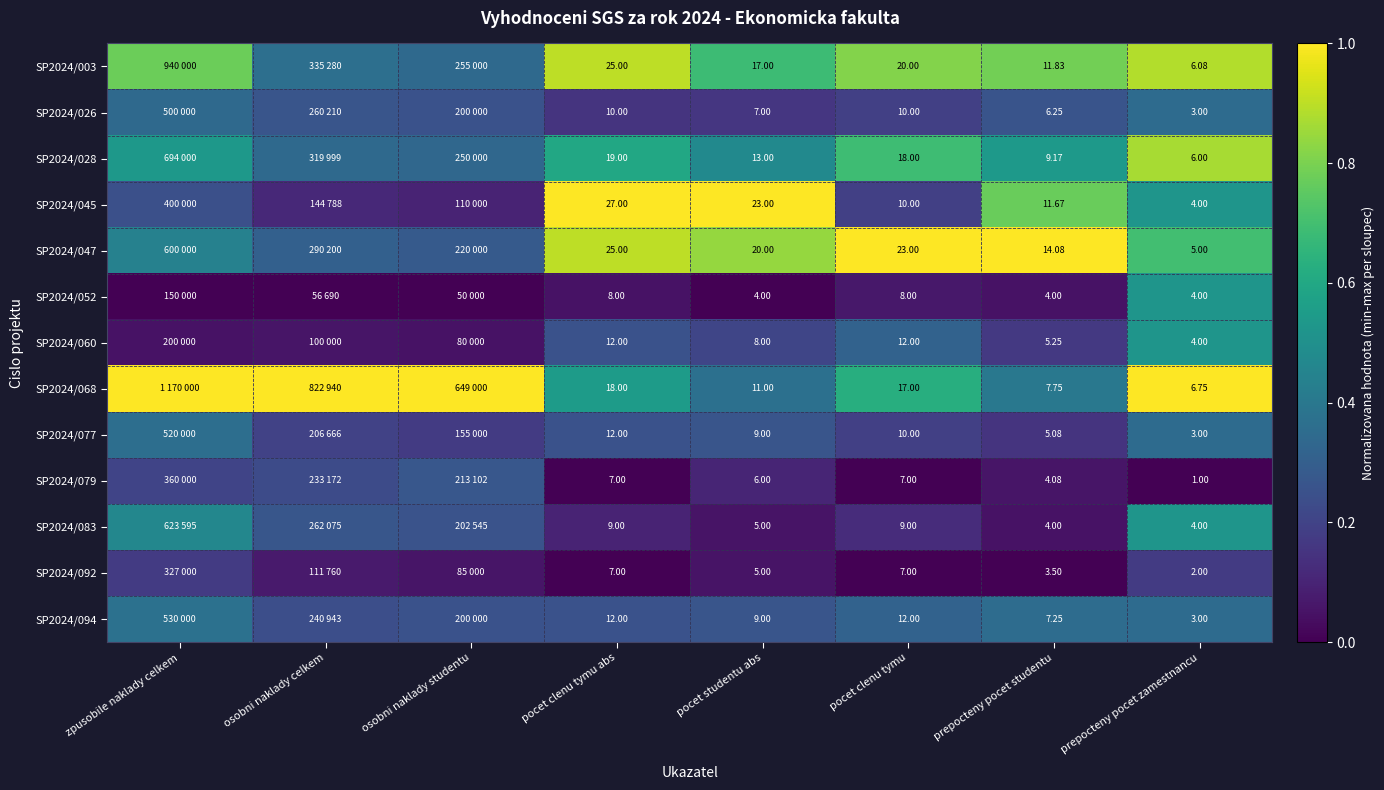

What is the spread (max minus min) of values at pocet clenu tymu abs?

20.0